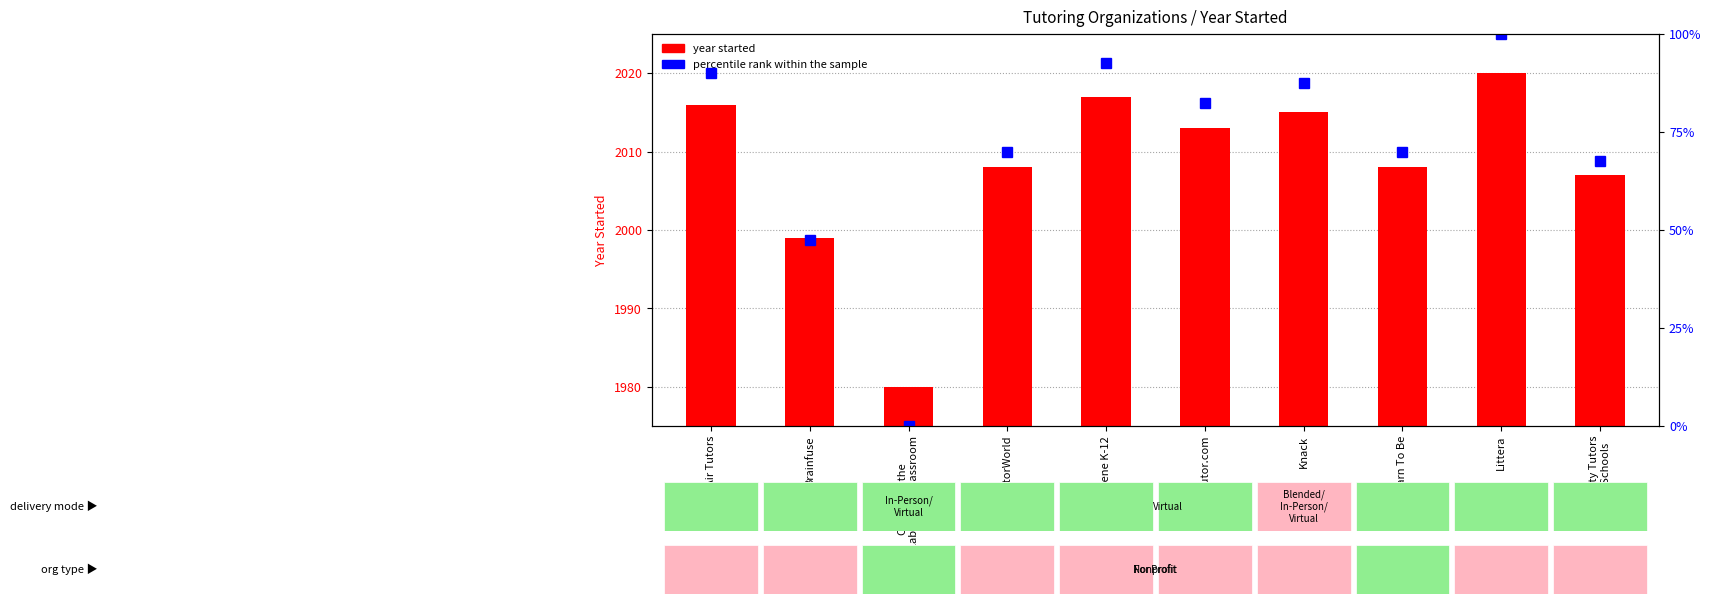

How many values are above zero?

9